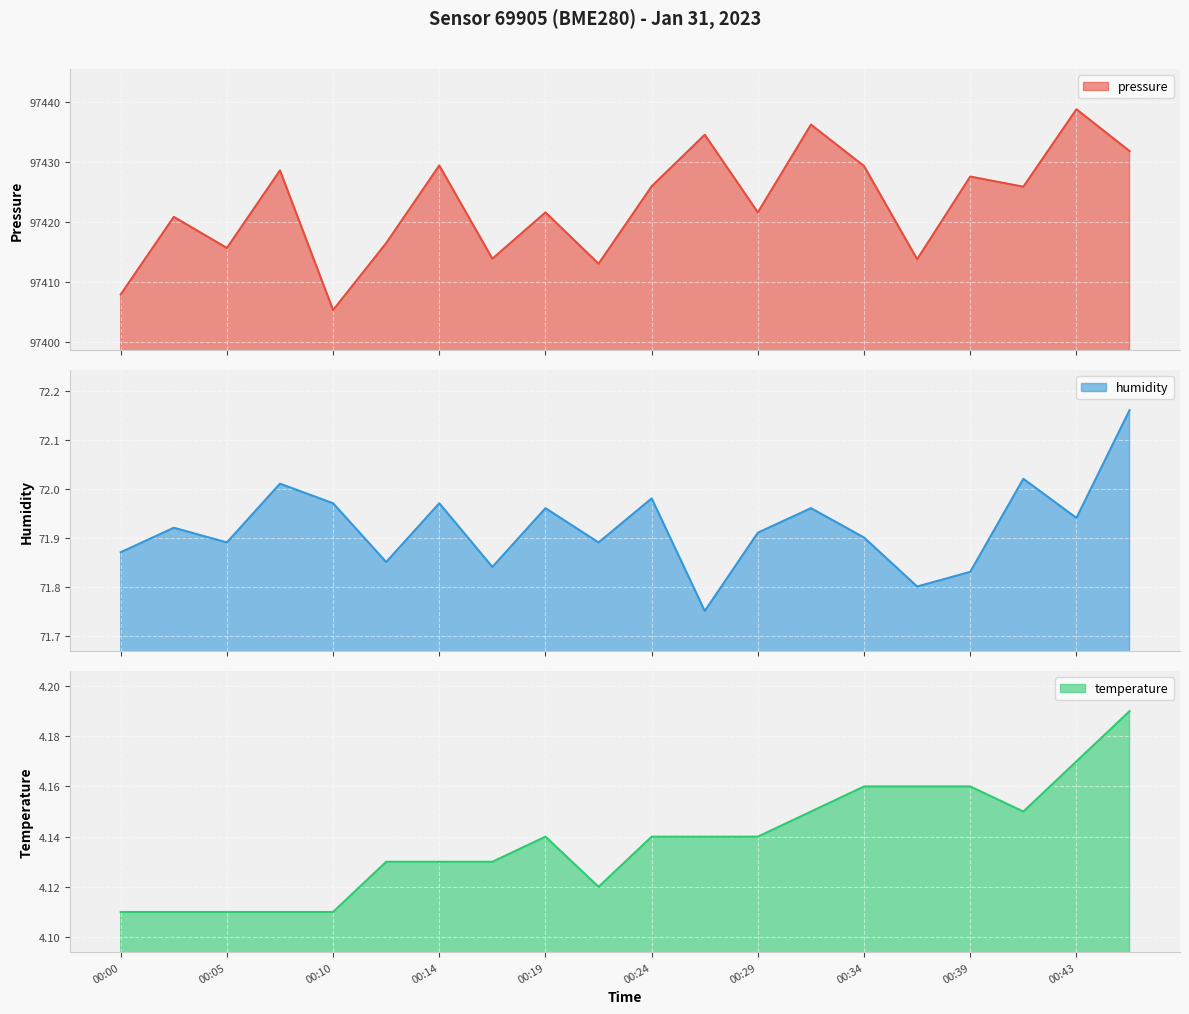

What are all the series names shown in the legend?

pressure, humidity, temperature